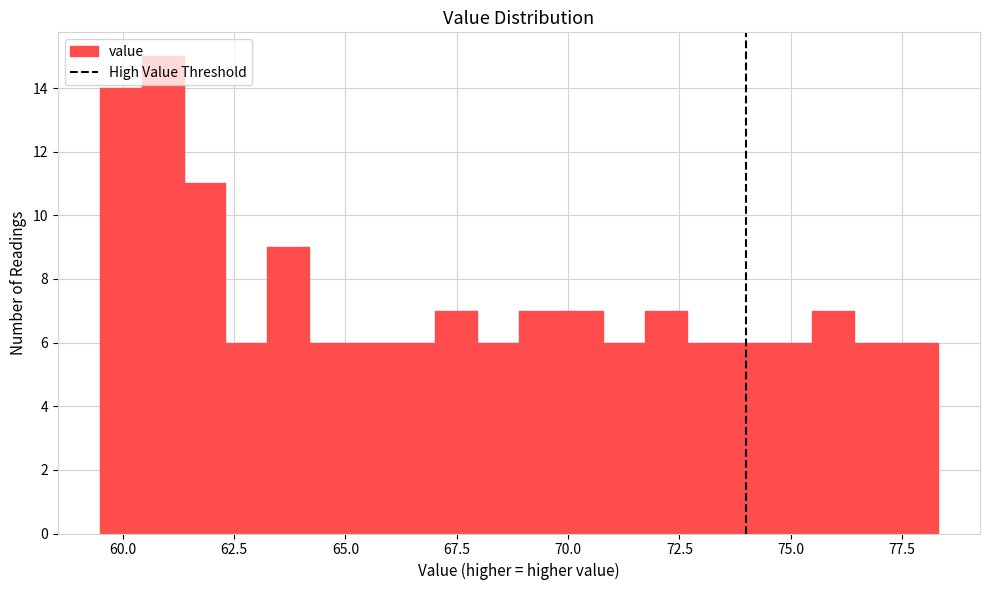

Read against the x-axis, roughly where is the centre of the tallest bar?

61.0